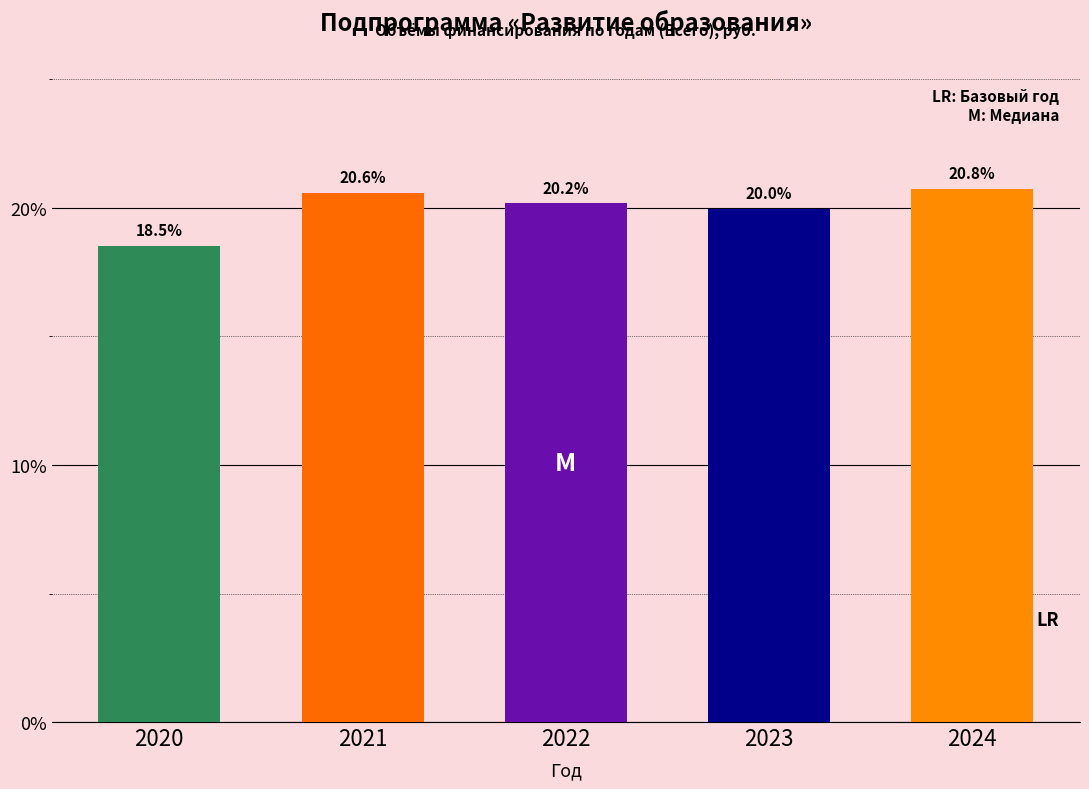

Reading left to right, transcribe all the data shown in this chart.

18.5	20.6	20.2	20.0	20.8